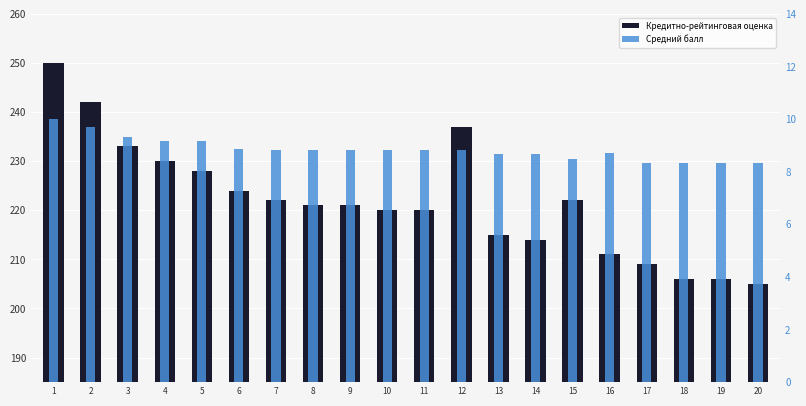

Reading right to left, transcribe all the data shown in this chart.

Кредитно-рейтинговая оценка: 205.0	206.0	206.0	209.0	211.0	222.0	214.0	215.0	237.0	220.0	220.0	221.0	221.0	222.0	224.0	228.0	230.0	233.0	242.0	250.0
Средний балл: 8.3	8.3	8.3	8.3	8.7	8.5	8.7	8.7	8.8	8.8	8.8	8.8	8.8	8.8	8.9	9.2	9.2	9.3	9.7	10.0